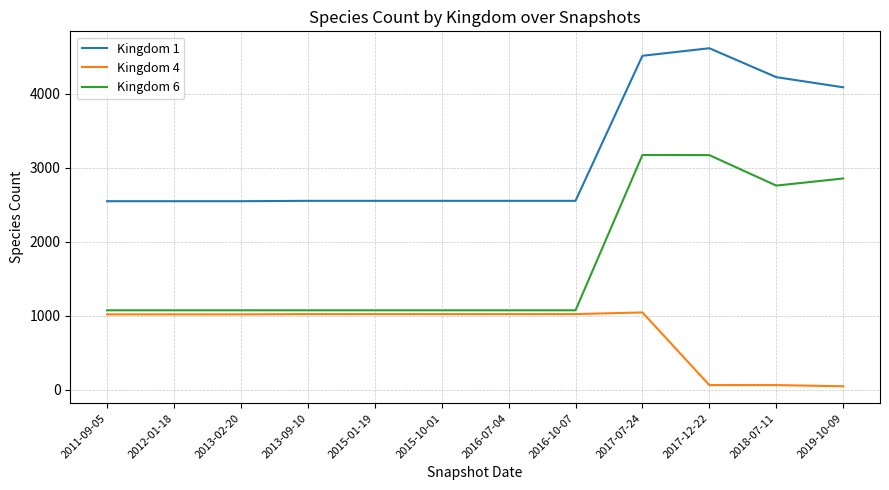

What are all the series names shown in the legend?

Kingdom 1, Kingdom 4, Kingdom 6